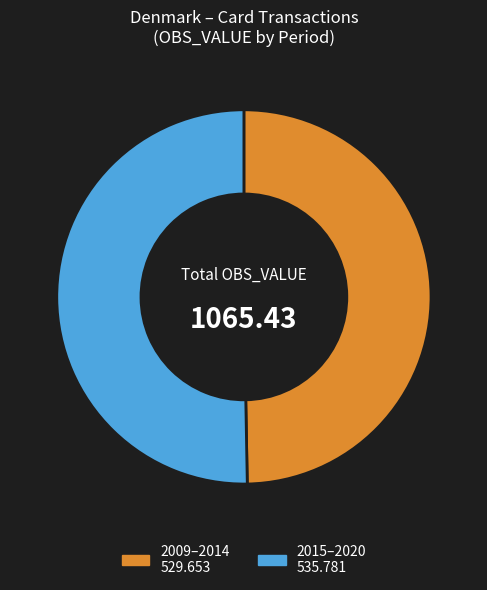

Is there a majority slice in this chart?

Yes